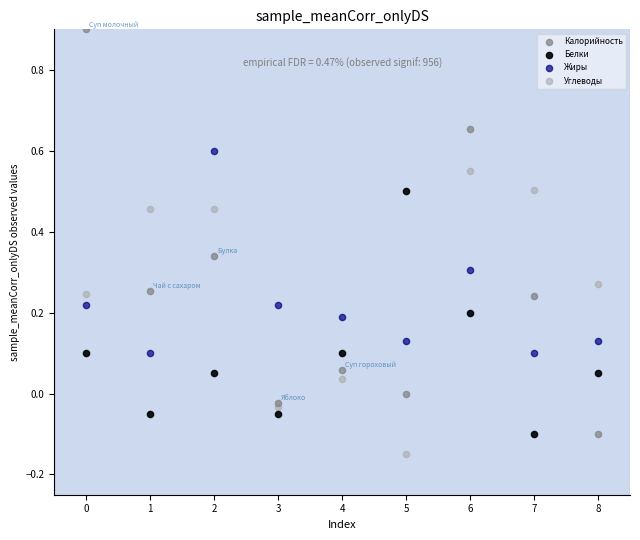

Which series contains the lowest Y value?

Углеводы